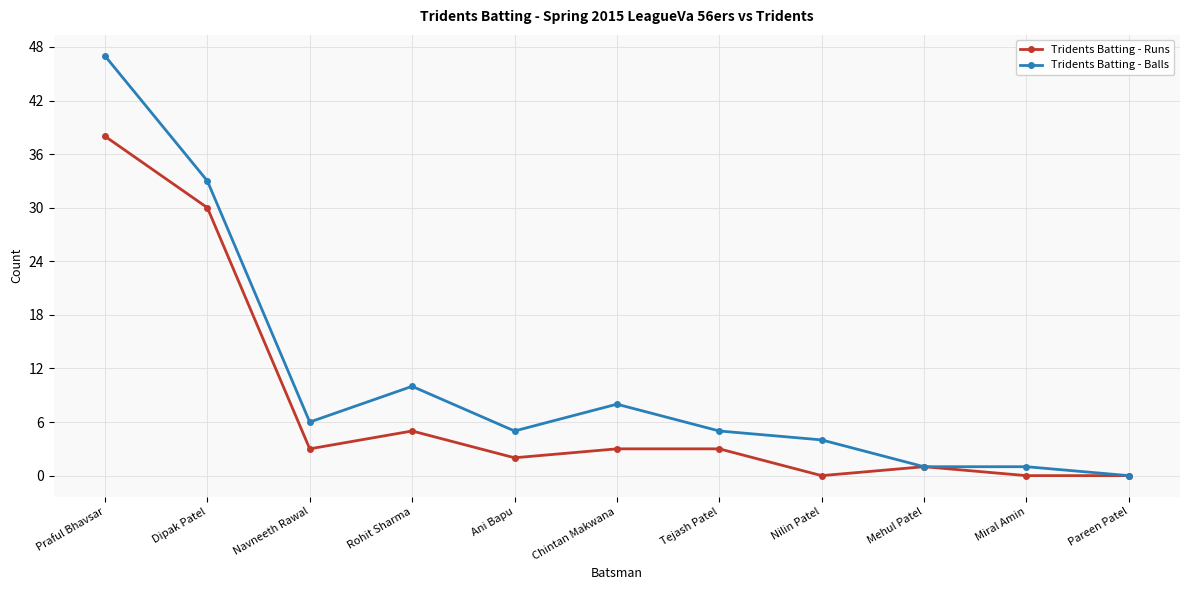

What is the difference between the Tridents Batting - Runs values at Miral Amin and Praful Bhavsar?

38